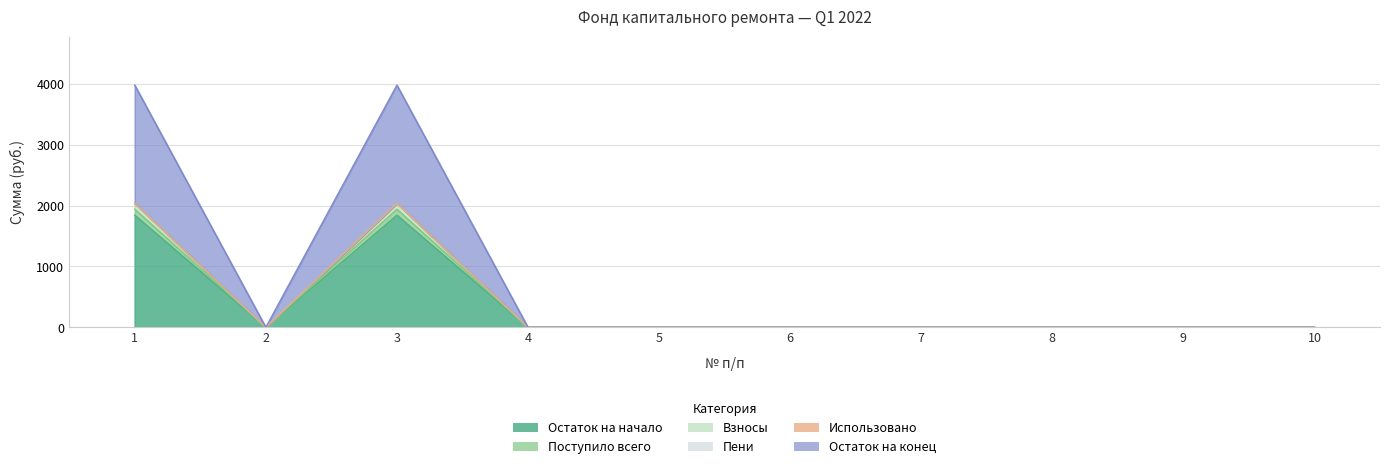

The value of Остаток на начало at 7 is -1304.7. True or false?

False